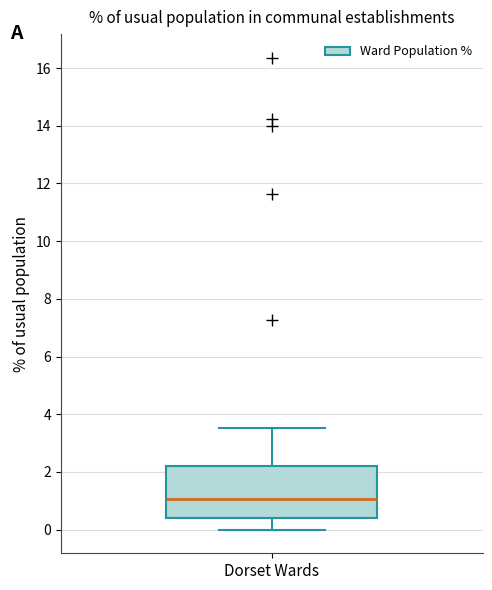

Transcribe this box plot: give where the median line is, the range the box spans, and where the two whiskers end, as read against the y-axis. The values are not printed on the chart, so give them approximately, as read against the axis.

median 1.0, box 0.4 to 2.2, whiskers 0.0 to 3.6